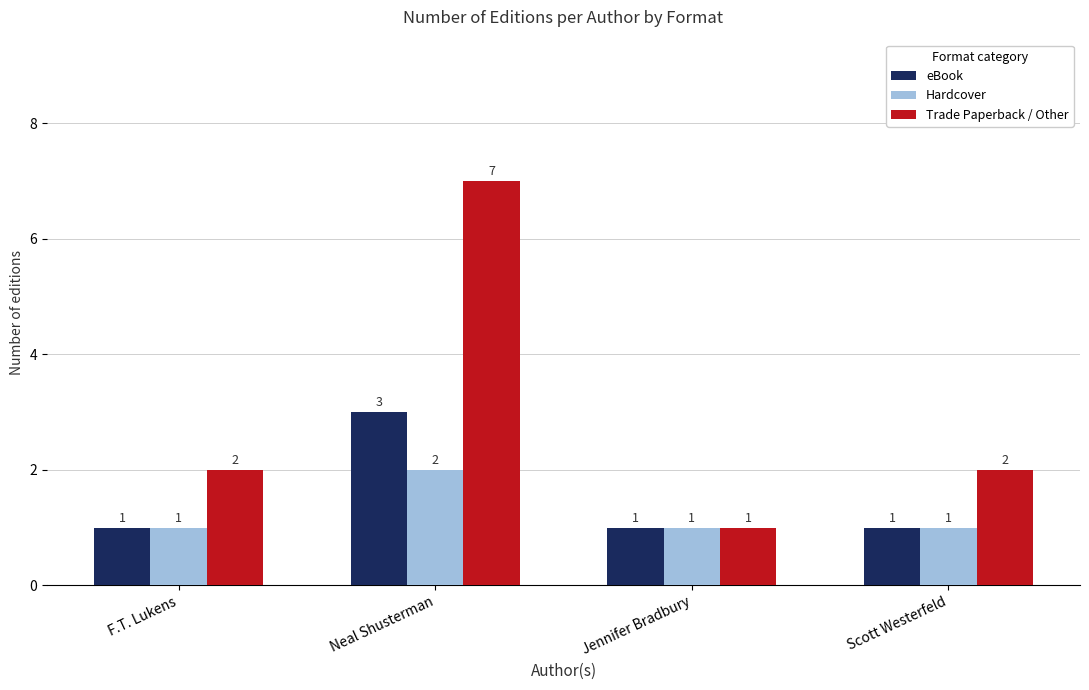

At which category does the chart reach its peak across all series?

Neal Shusterman